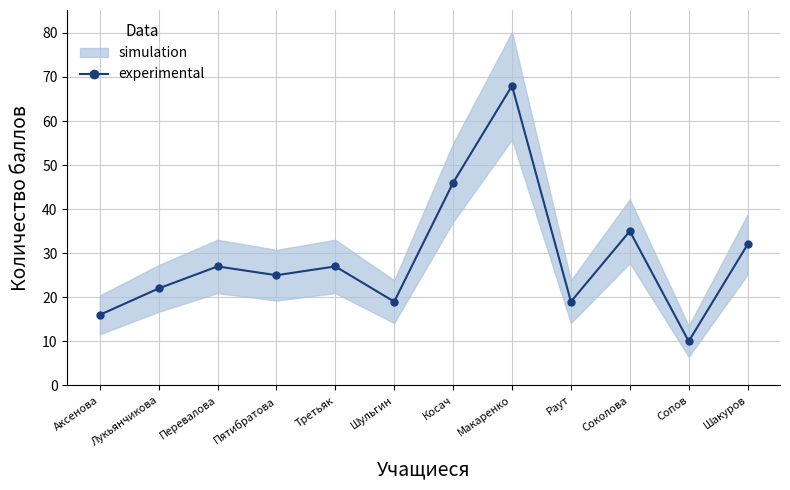

What is the greatest value displayed?

68